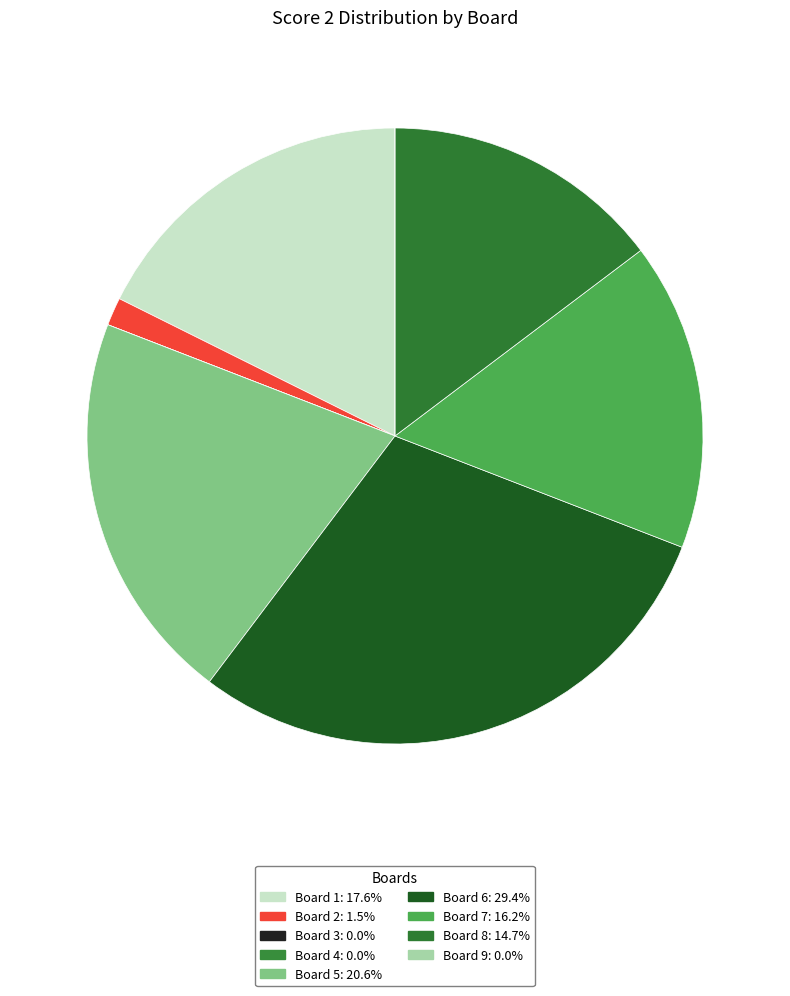

What is the smallest slice in the pie chart?

Board 3